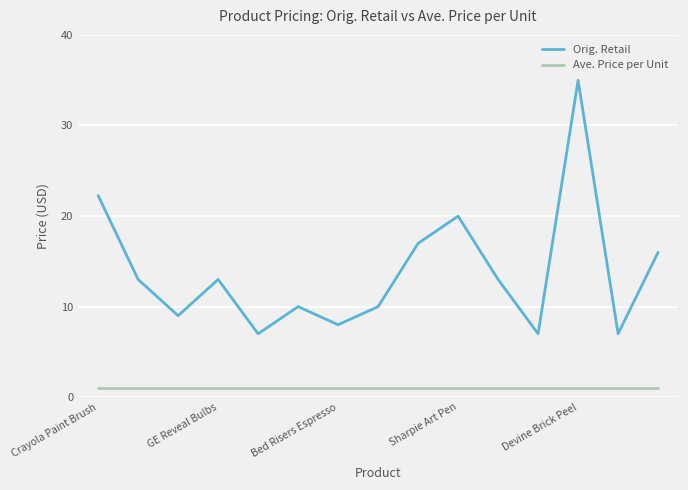

True or false: Ave. Price per Unit and Orig. Retail intersect in this chart.

False